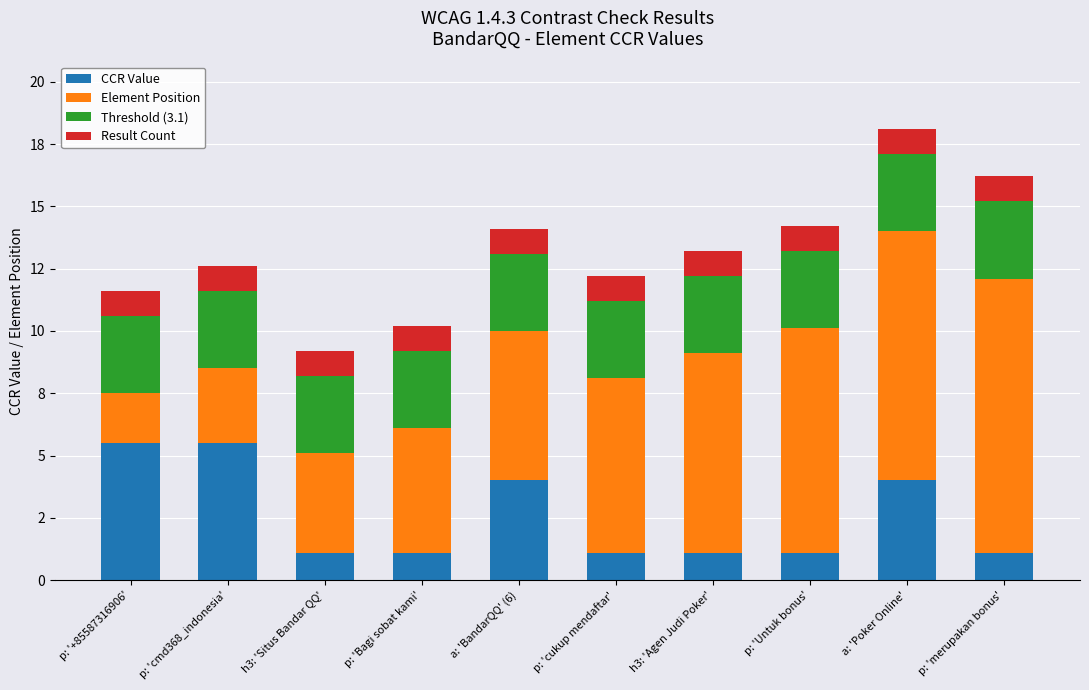

Which series has the largest total across all categories?

Element Position